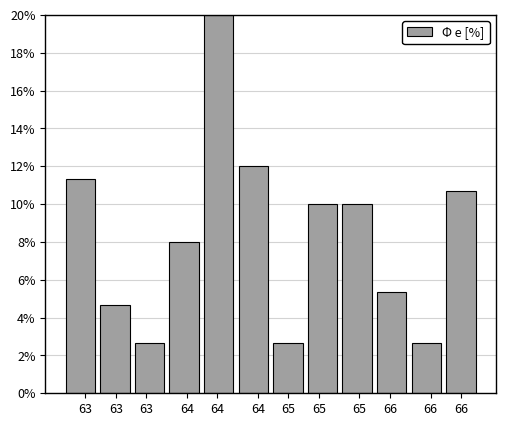

How many bars are there in total?

12